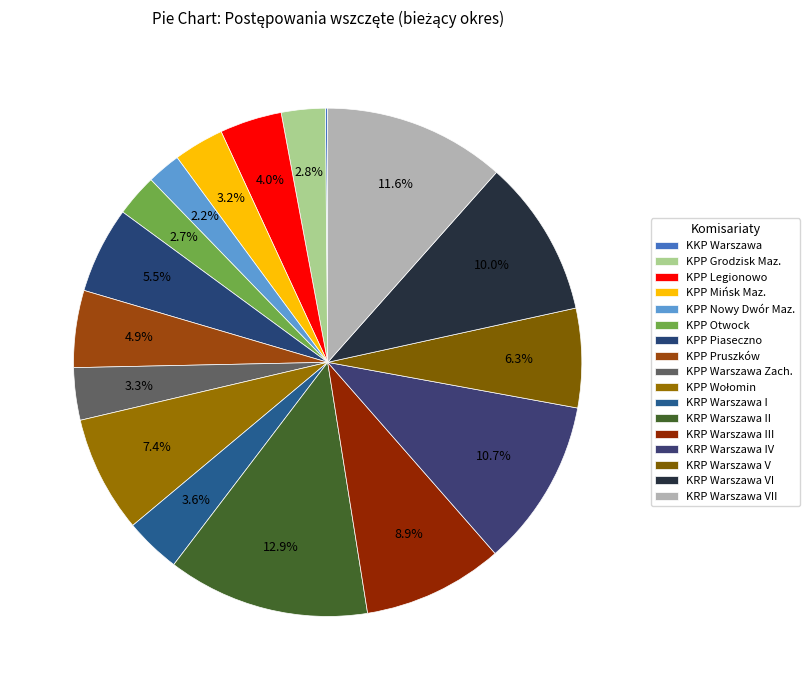

To the nearest percent, what is the combined percentage of KPP Grodzisk Maz. and KRP Warszawa II?

16%